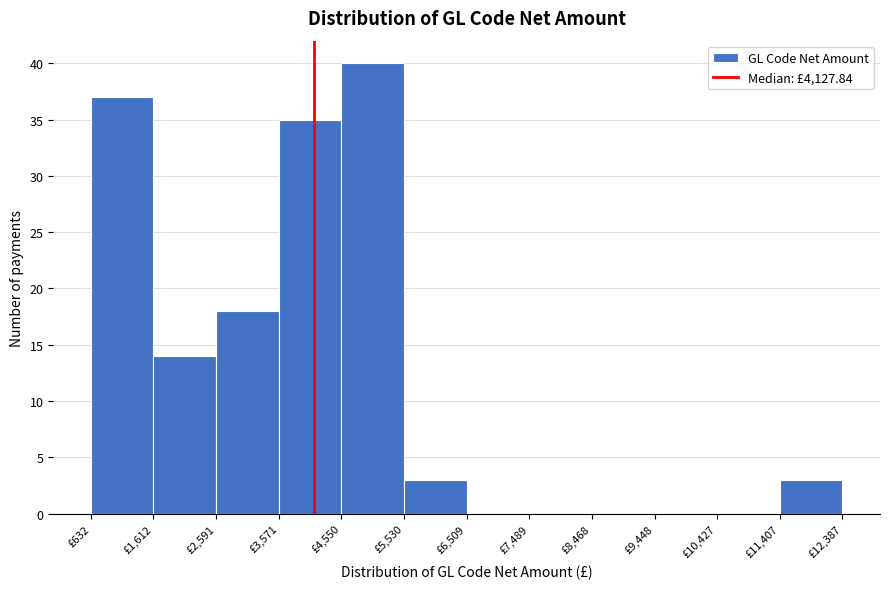

Reading left to right, transcribe this chart: for each bar, give the range it covers on the x-axis and its height. Neither the bar edges nor the heights are printed on the chart, so give them approximately, as read against the axes.

600 to 1600: 37
1600 to 2600: 14
2600 to 3600: 18
3600 to 4600: 35
4600 to 5500: 40
5500 to 6500: 3
6500 to 7500: 0
7500 to 8500: 0
8500 to 9400: 0
9400 to 10400: 0
10400 to 11400: 0
11400 to 12400: 3